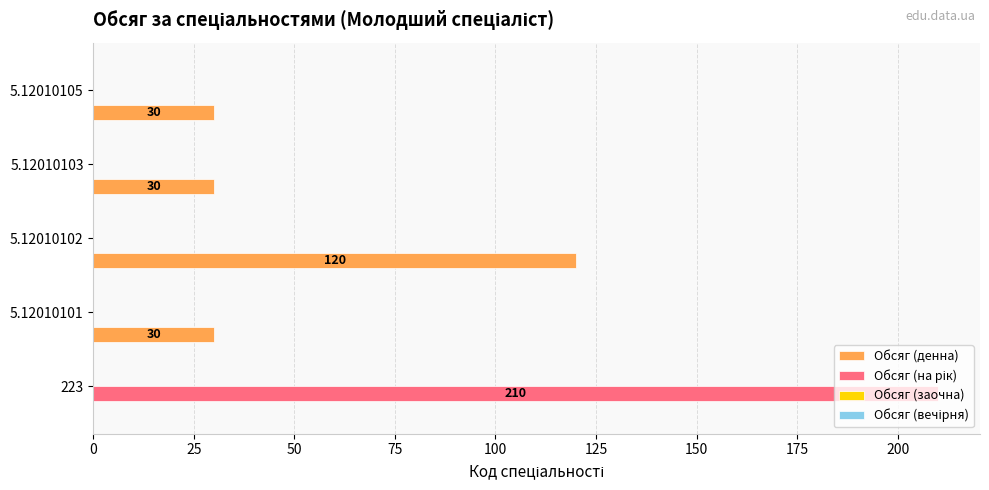

What is the total value across all series at 5.12010103?

30